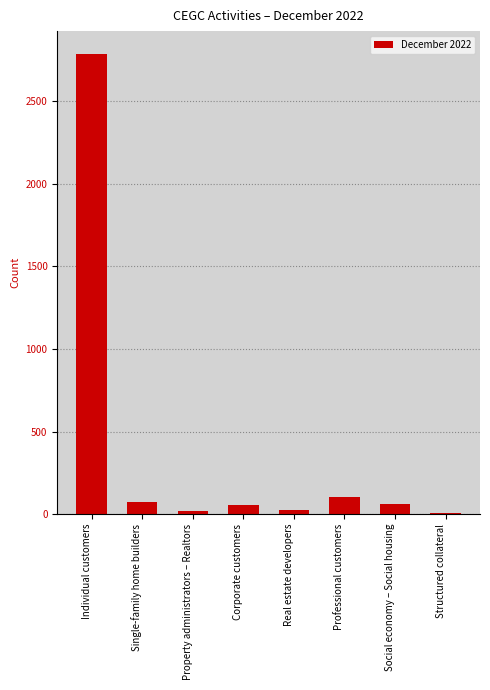

At which category does the chart reach its peak across all series?

Individual customers